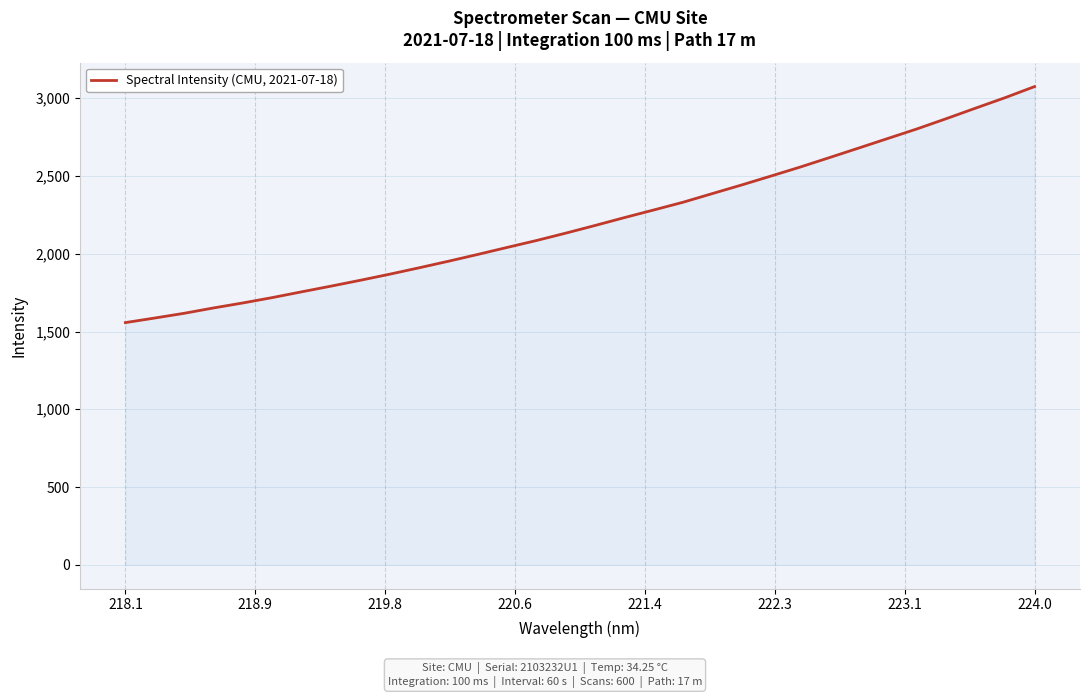

What is the smallest value displayed?

1557.2